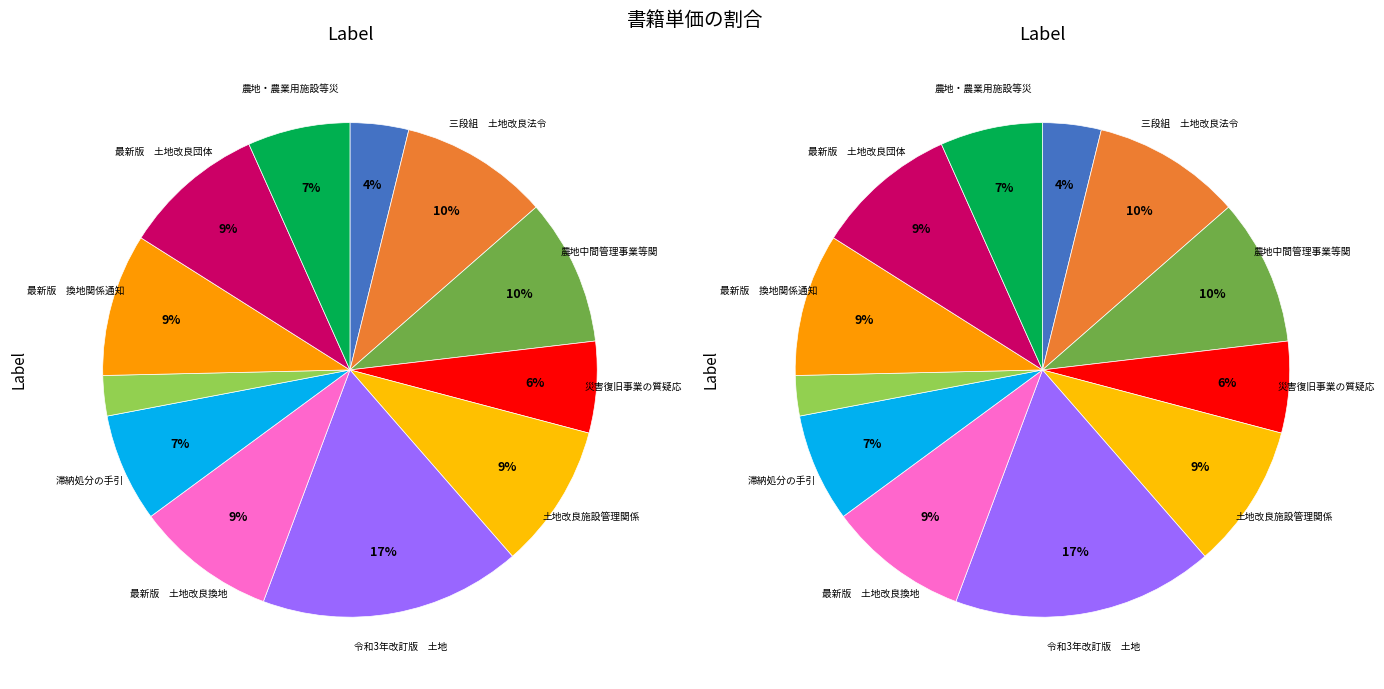

To the nearest percent, what portion does 最新版　土地改良団体指導関係通知集 represent?

9%